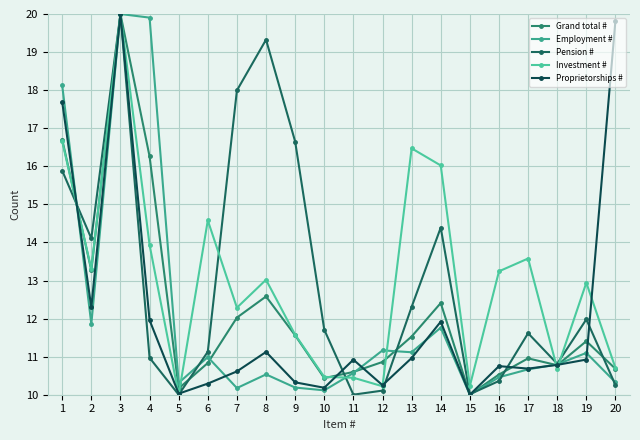

Where does the Pension # series first go above 11?

1